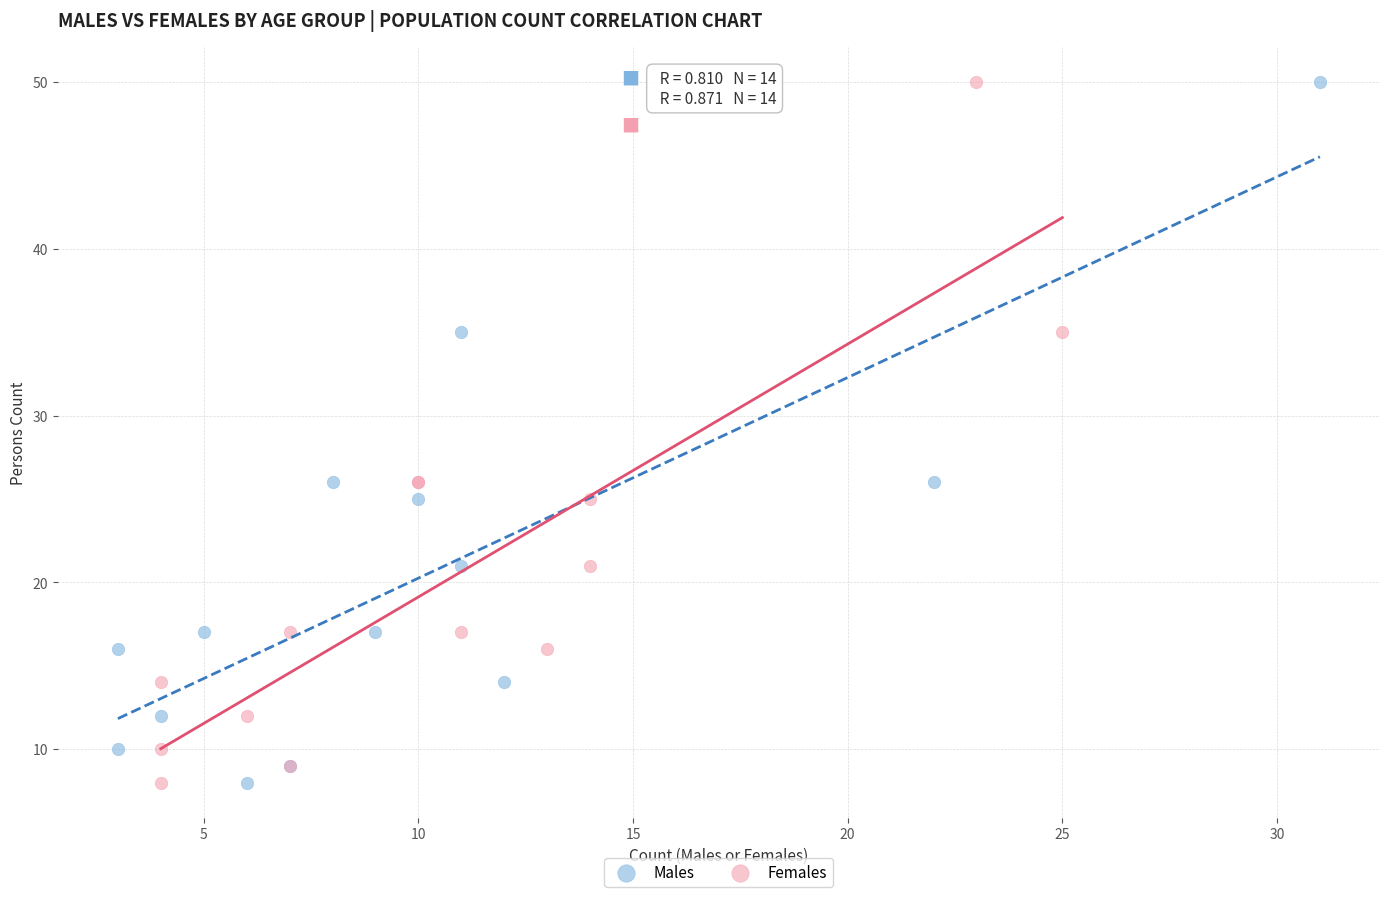

What are all the series names shown in the legend?

Males, Females